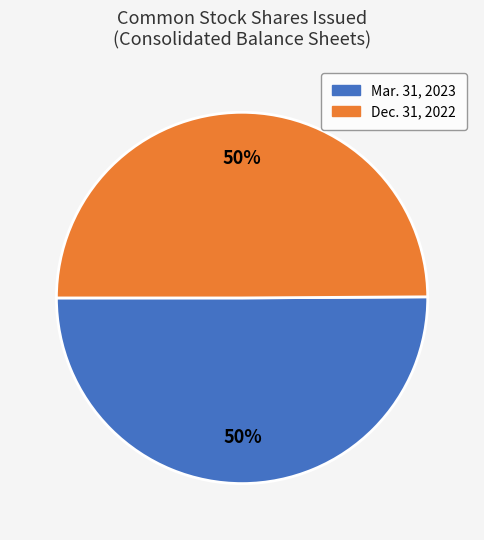

To the nearest percent, what is the average slice percentage?

50%